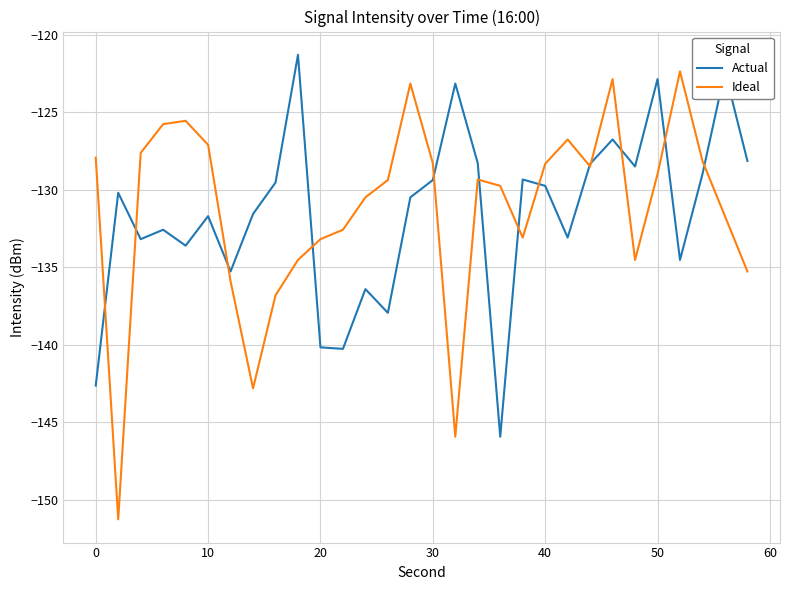

What is the lowest value of the Ideal series?

-151.3